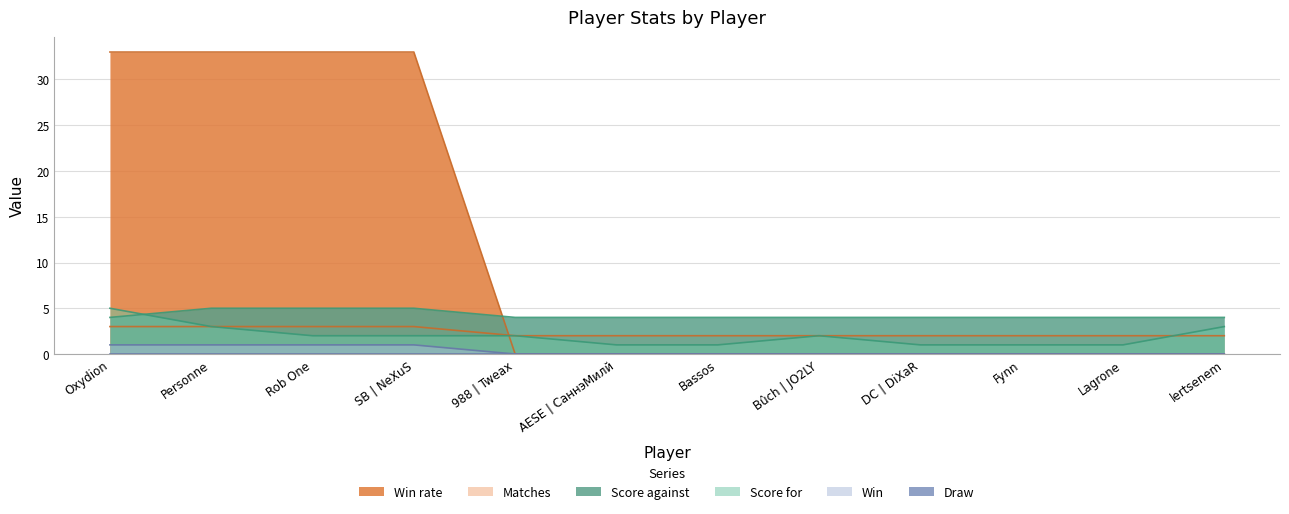

How many times do Score for and Score against cross each other?

1